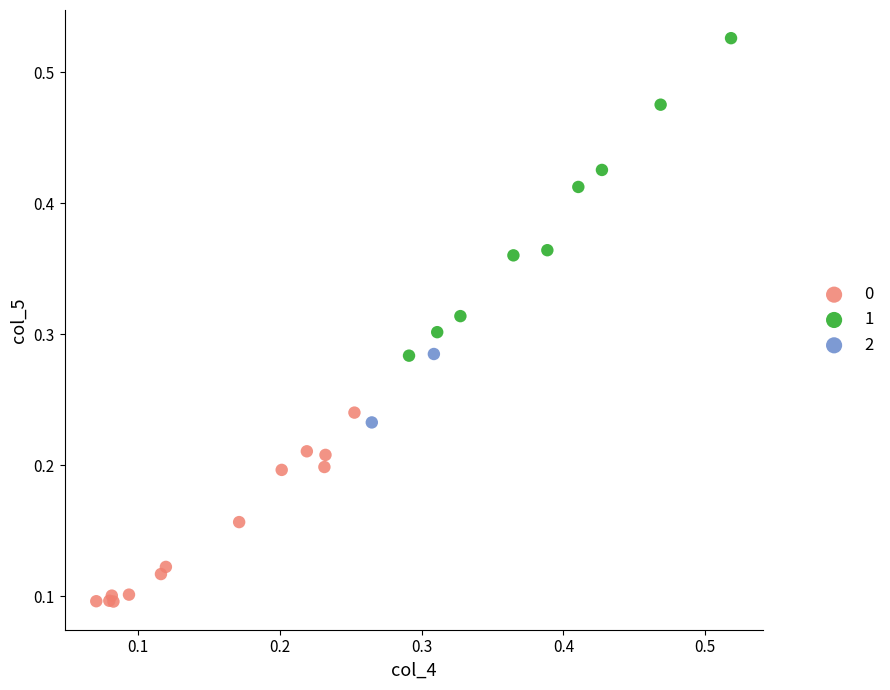

Which series reaches the maximum Y coordinate?

1